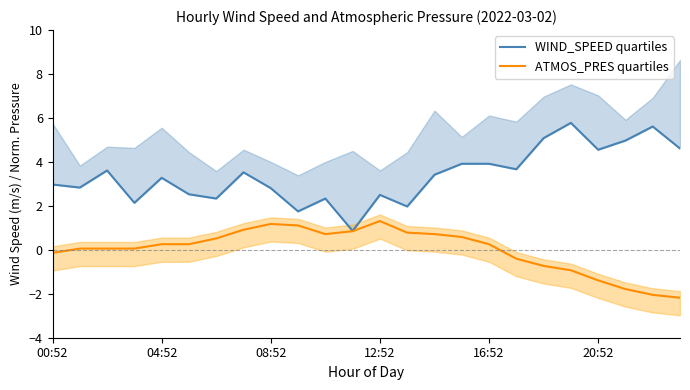

How many interior local peaks does the ATMOS_PRES quartiles series have?

2